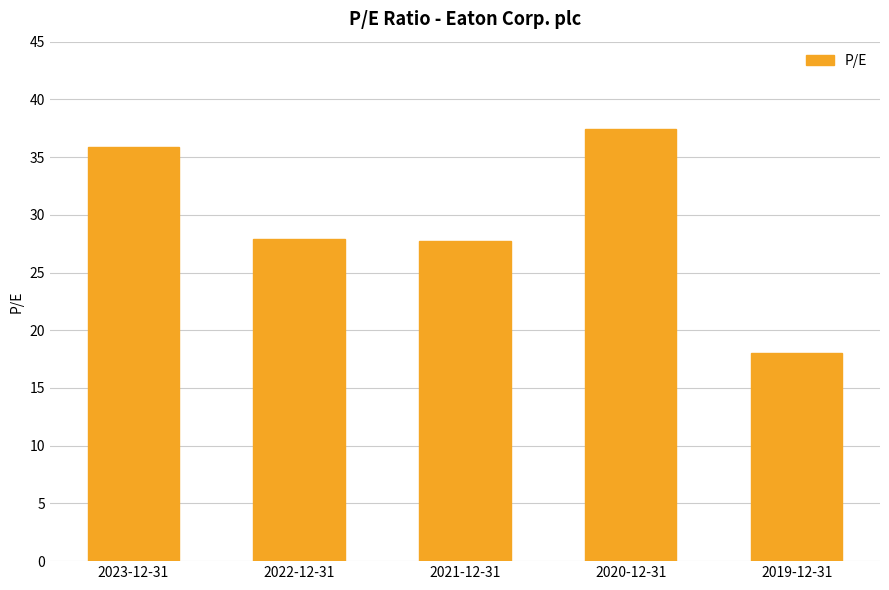

How many categories are shown in the chart?

5